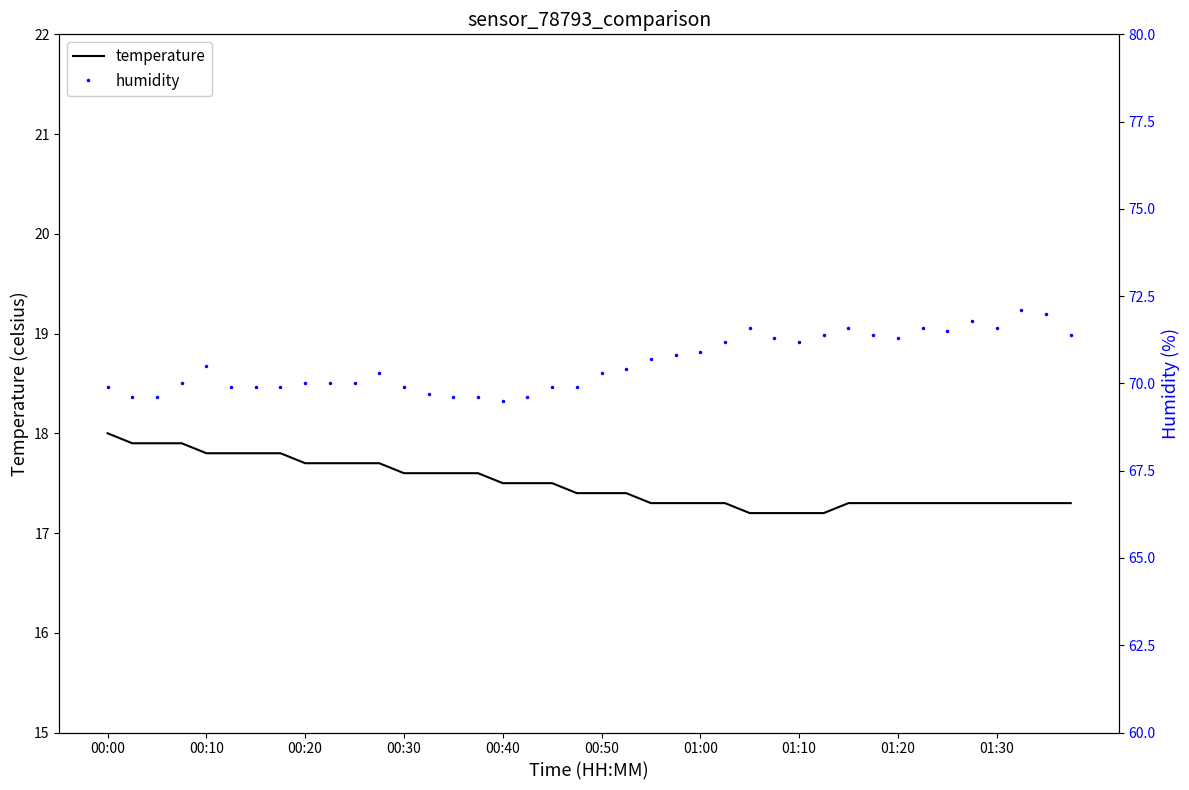

Which series has the largest range (max minus min)?

humidity